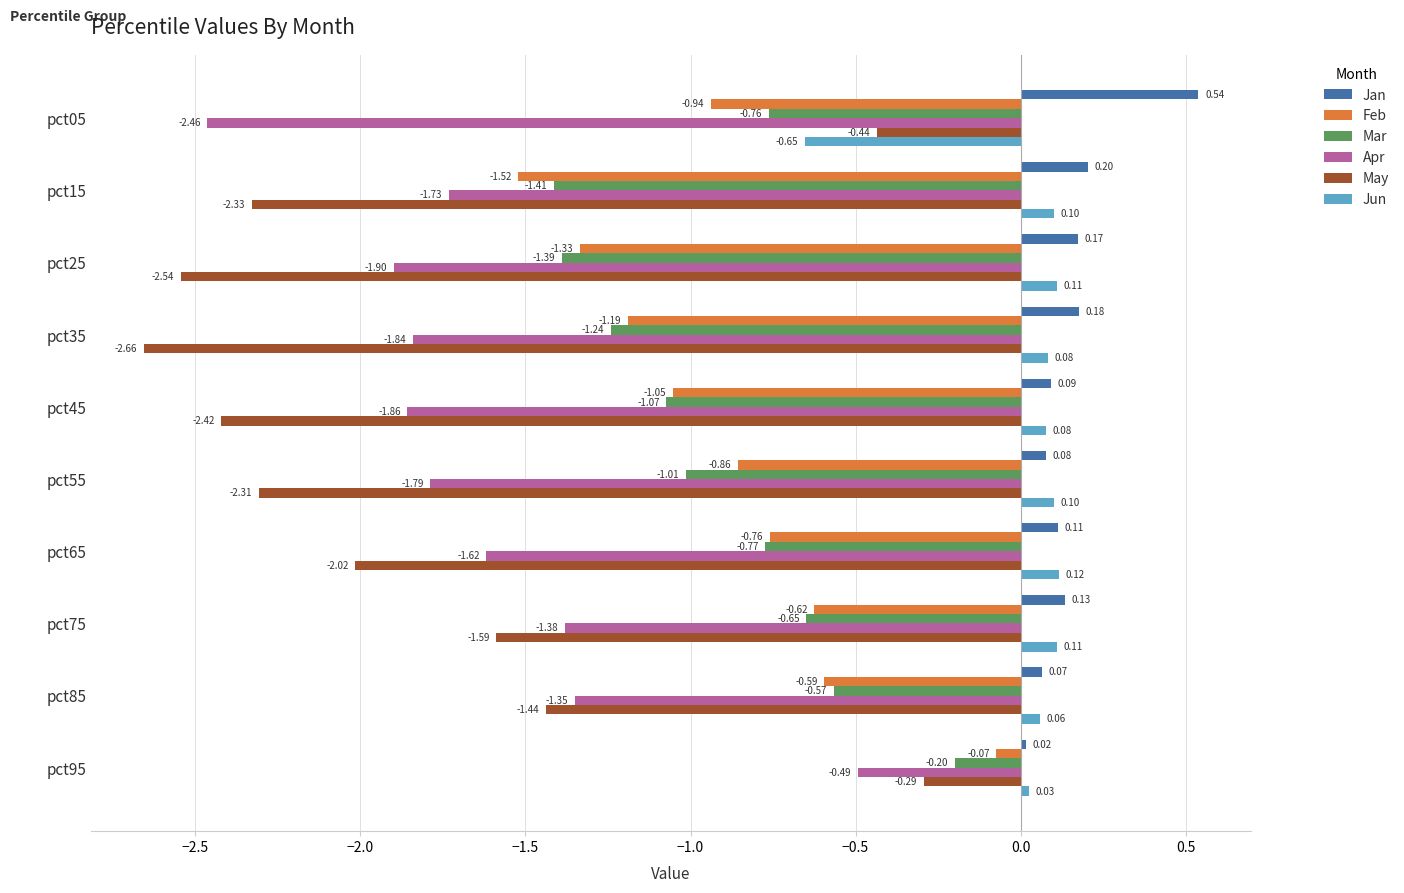

At how many categories does at least one series exceed 0?

10